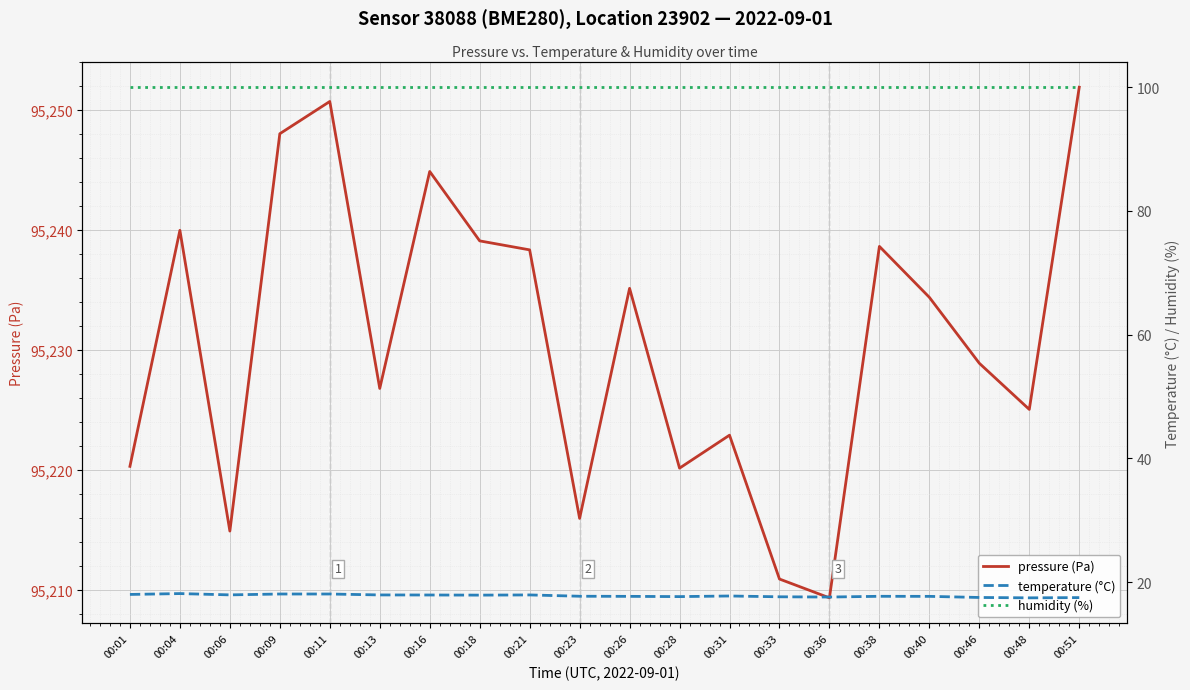

True or false: pressure (Pa) has more than 1 points higher than both neighbors.

True